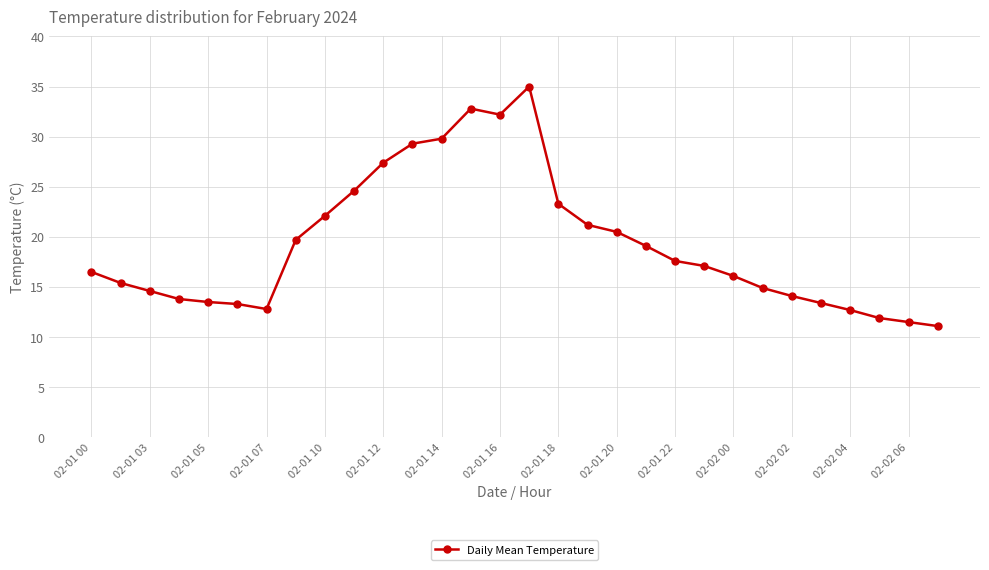

What is the difference between the second highest and minimum values?

21.7